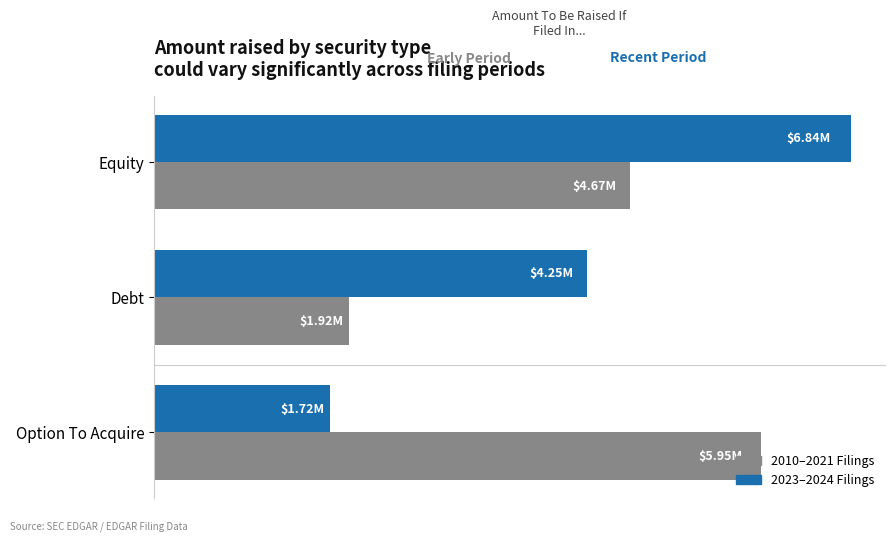

What are all the series names shown in the legend?

2010–2021 Filings, 2023–2024 Filings